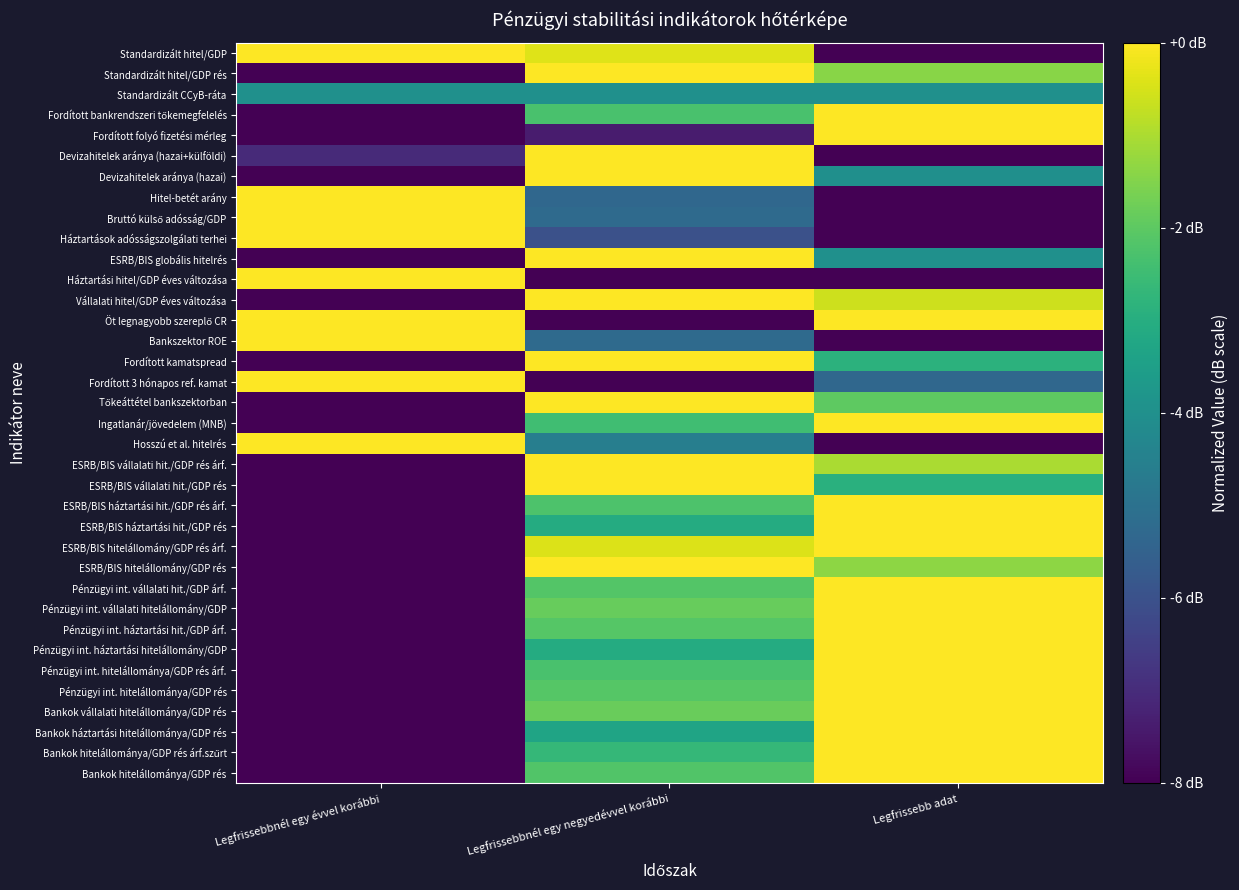

Rank the series at Legfrissebbnél egy negyedévvel korábbi from lowest to highest value.

Fordított 3 hónapos ref. kamat, Öt legnagyobb szereplő CR, Háztartási hitel/GDP éves változása, Fordított folyó fizetési mérleg, Háztartások adósságszolgálati terhei, Hitel-betét arány, Bruttó külső adósság/GDP, Bankszektor ROE, Hosszú et al. hitelrés, Standardizált CCyB-ráta, Bankok háztartási hitelállománya/GDP rés, ESRB/BIS háztartási hit./GDP rés, Pénzügyi int. háztartási hitelállomány/GDP, Bankok hitelállománya/GDP rés árf.szűrt, Ingatlanár/jövedelem (MNB), Pénzügyi int. hitelállománya/GDP rés árf., Fordított bankrendszeri tőkemegfelelés, ESRB/BIS háztartási hit./GDP rés árf., Bankok hitelállománya/GDP rés, Pénzügyi int. vállalati hit./GDP árf., Pénzügyi int. hitelállománya/GDP rés, Pénzügyi int. háztartási hit./GDP árf., Pénzügyi int. vállalati hitelállomány/GDP, Bankok vállalati hitelállománya/GDP rés, ESRB/BIS hitelállomány/GDP rés árf., Standardizált hitel/GDP, ESRB/BIS hitelállomány/GDP rés, ESRB/BIS vállalati hit./GDP rés, ESRB/BIS vállalati hit./GDP rés árf., Tőkeáttétel bankszektorban, Fordított kamatspread, Vállalati hitel/GDP éves változása, ESRB/BIS globális hitelrés, Devizahitelek aránya (hazai), Devizahitelek aránya (hazai+külföldi), Standardizált hitel/GDP rés